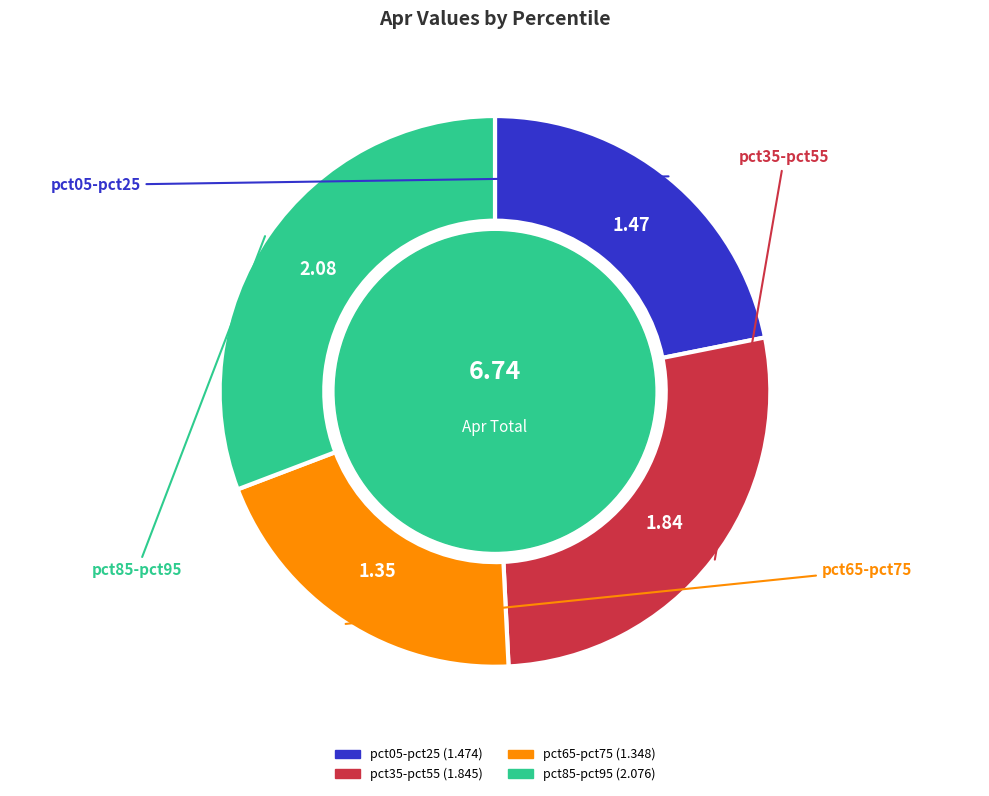

Does any single category account for the majority?

No